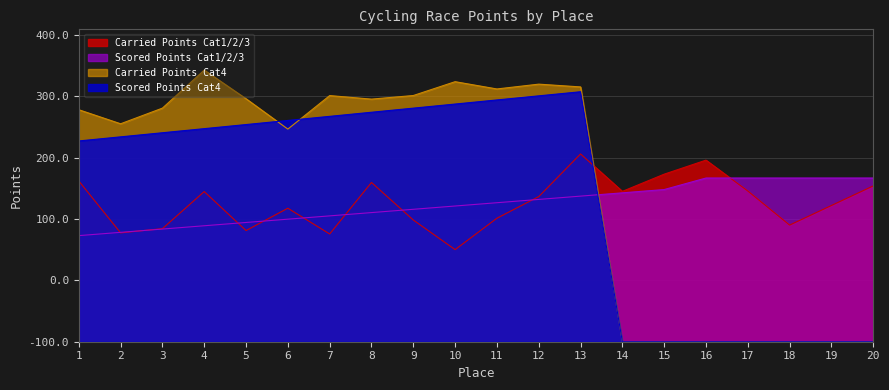

Reading left to right, extract all data points from this chart.

Carried Points: 261.8	177.3	184.2	244.6	181.0	217.4	175.5	259.4	198.2	150.0	201.2	236.4	305.8	244.9	272.9	295.7	245.4	189.9	221.9	253.8
Scored Points: 172.8	178.1	183.5	188.9	194.2	199.6	204.9	210.3	215.7	221.0	226.4	231.8	237.1	242.5	247.8	266.6	266.6	266.6	266.6	266.6
Carried Points Cat4: 377.8	354.9	380.4	442.4	395.8	346.3	400.9	395.1	401.0	423.5	411.6	419.5	415.0	0.0	0.0	0.0	0.0	0.0	0.0	0.0
Scored Points Cat4: 327.0	333.6	340.3	347.0	353.7	360.4	367.0	373.7	380.4	387.1	393.8	400.4	407.1	0.0	0.0	0.0	0.0	0.0	0.0	0.0